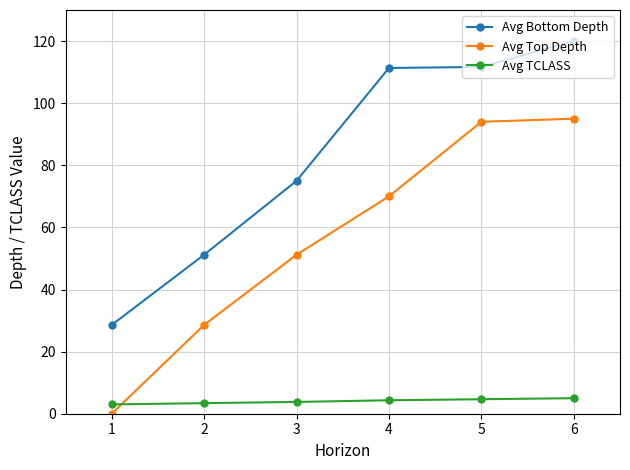

How many values in the Avg Bottom Depth series are below 111?

3